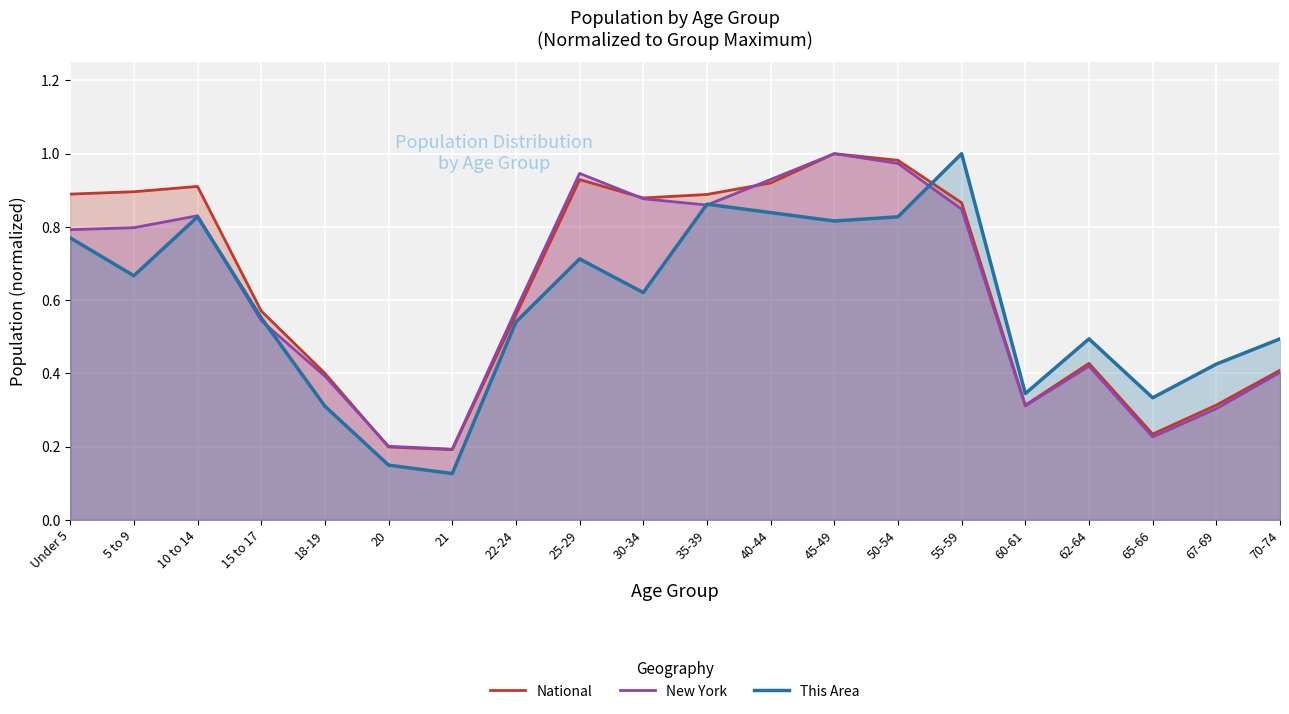

What is the average value of the National series?

0.6